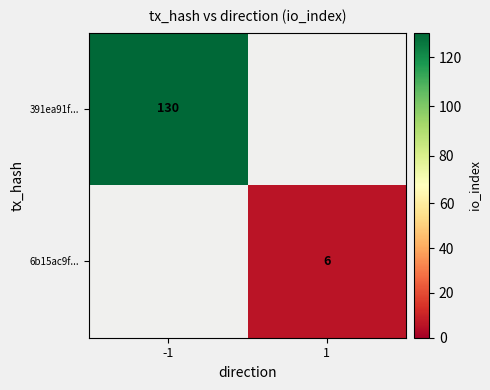

Is it true that 6b15ac9f... equals 2 at 1?

False